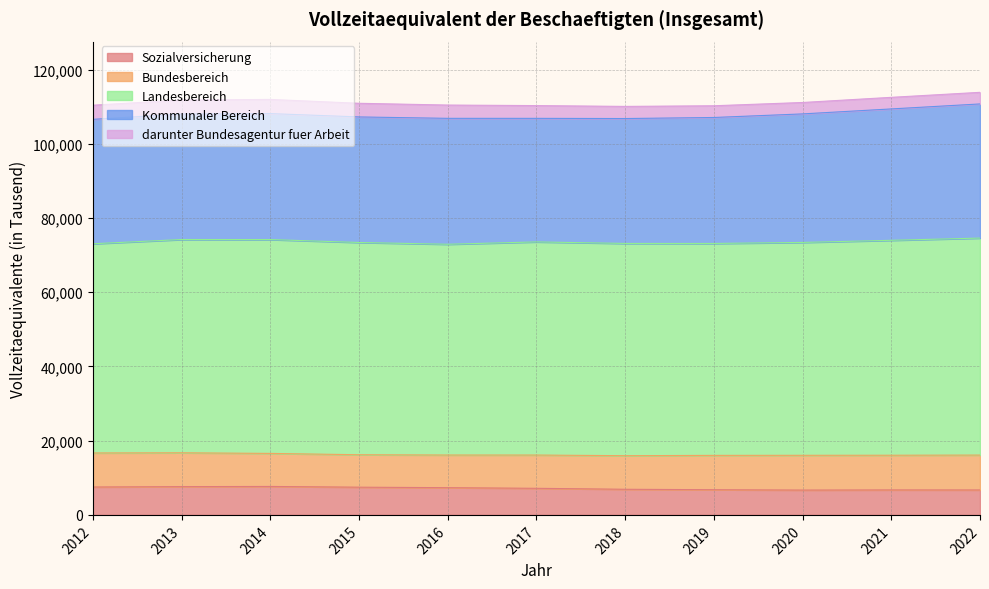

What is the sum of all Bundesbereich values?

100125